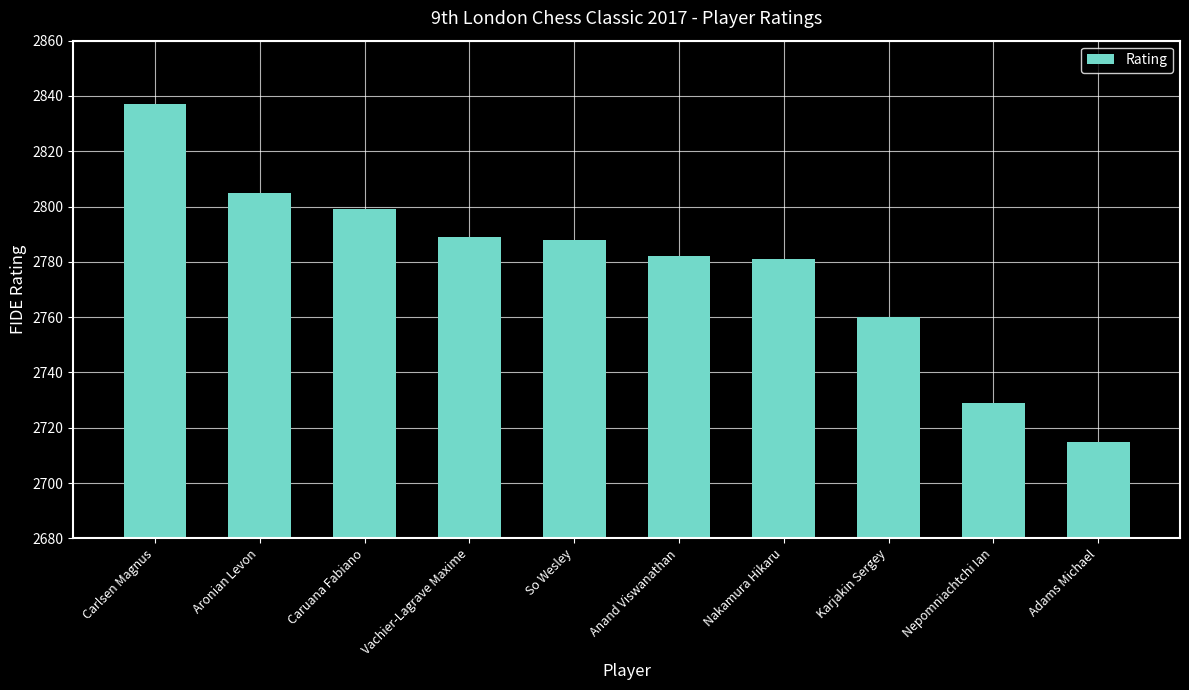

The chart shows a value of 2729 at Nepomniachtchi Ian. True or false?

True